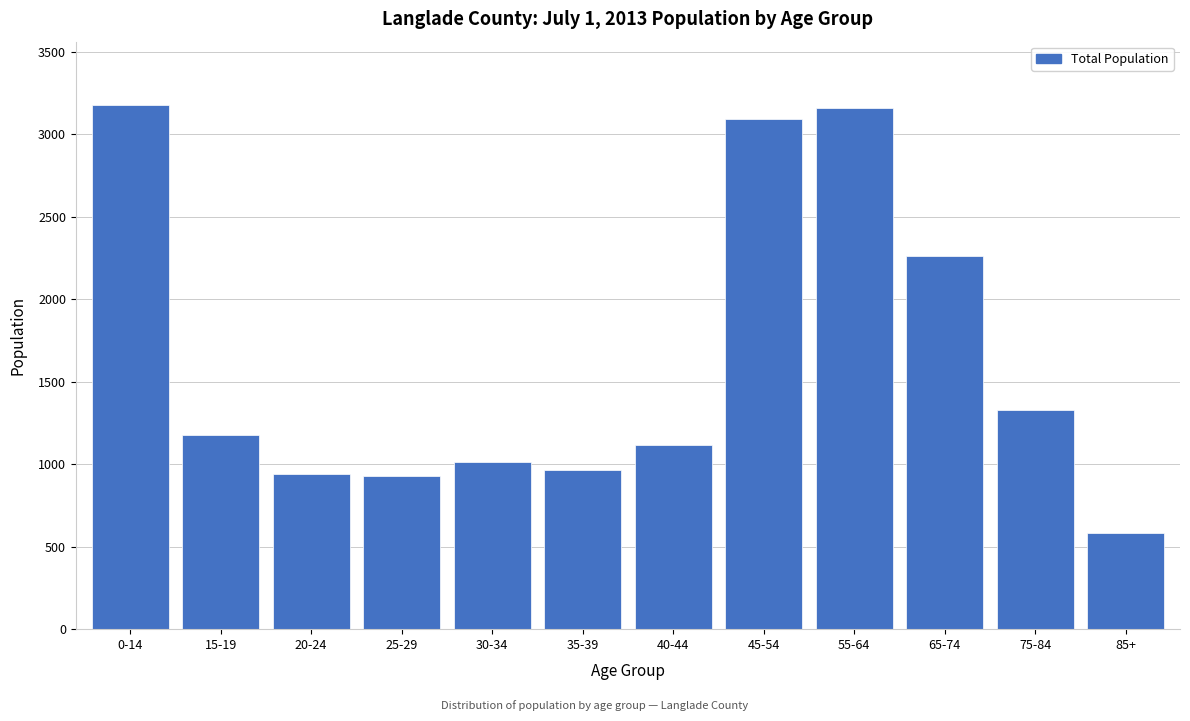

What is the label of the 12th bar from the right?

0-14